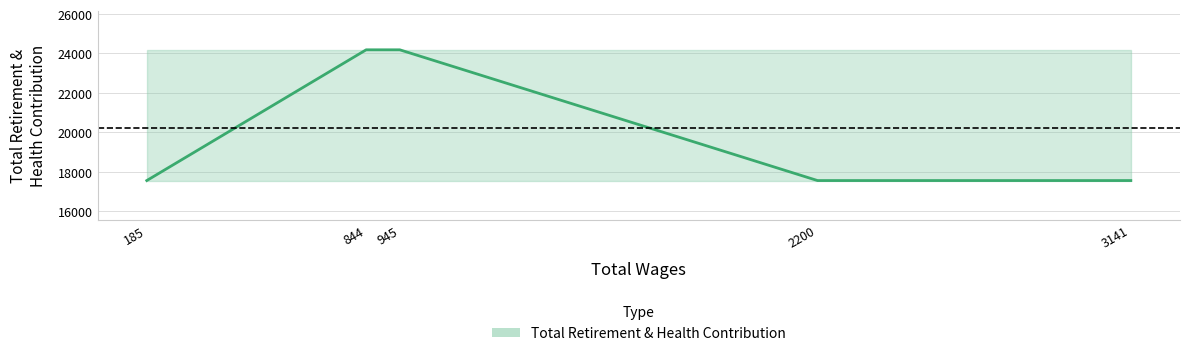

The chart shows a value of 24187 at 945.0. True or false?

True